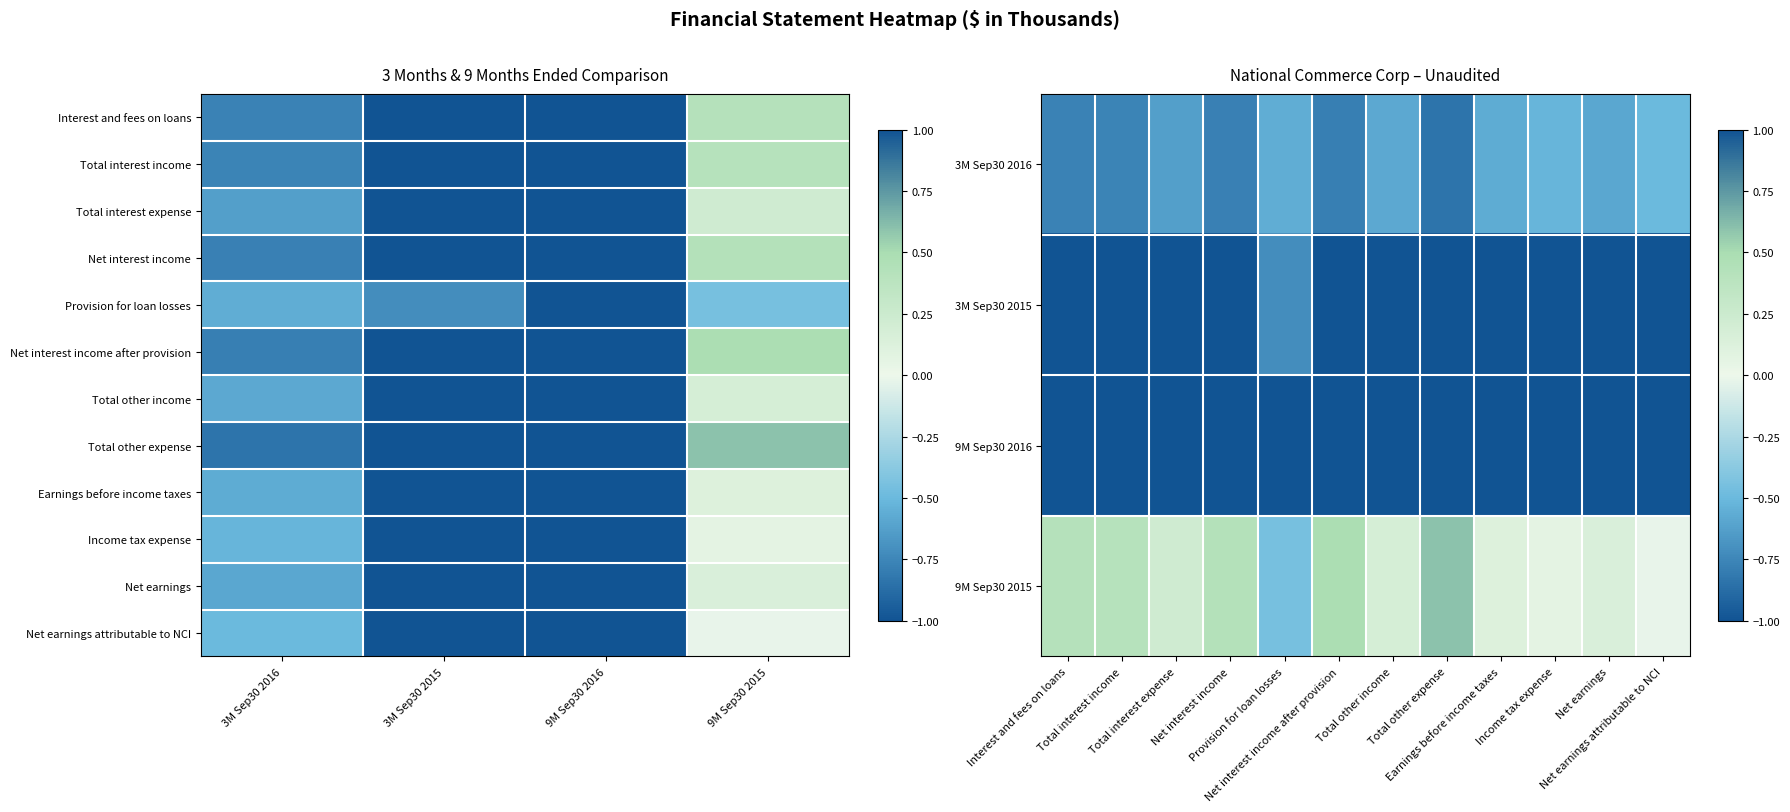

What is the difference between the maximum and minimum values in the Total other expense series?

2.0